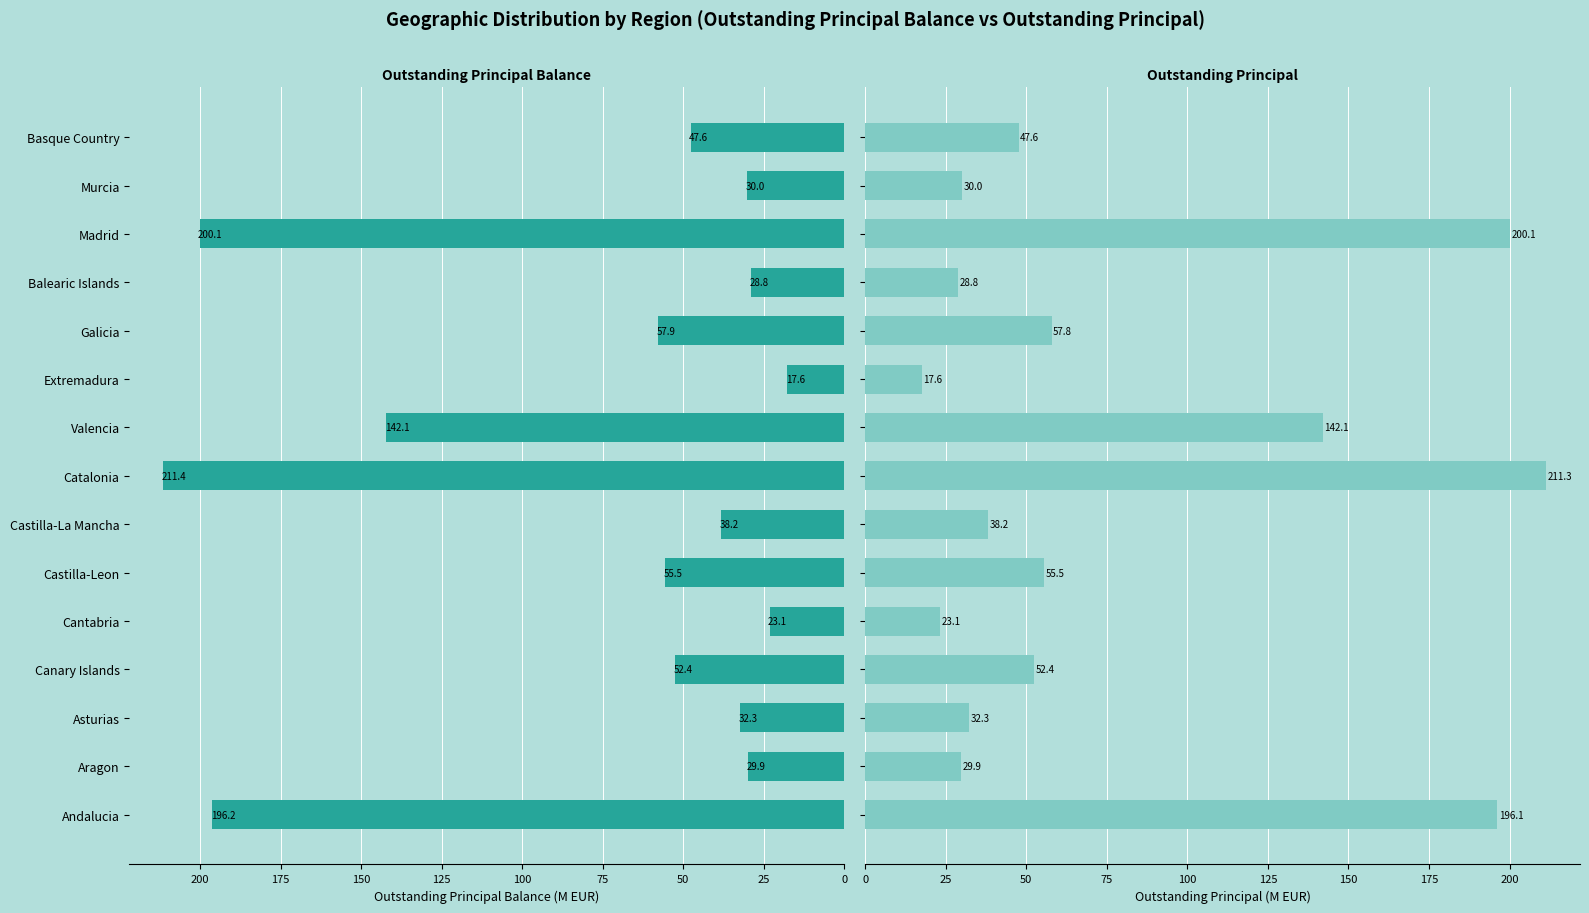

Is it true that Outstanding Principal Balance (Amount) equals 77.1 at Basque Country?

False